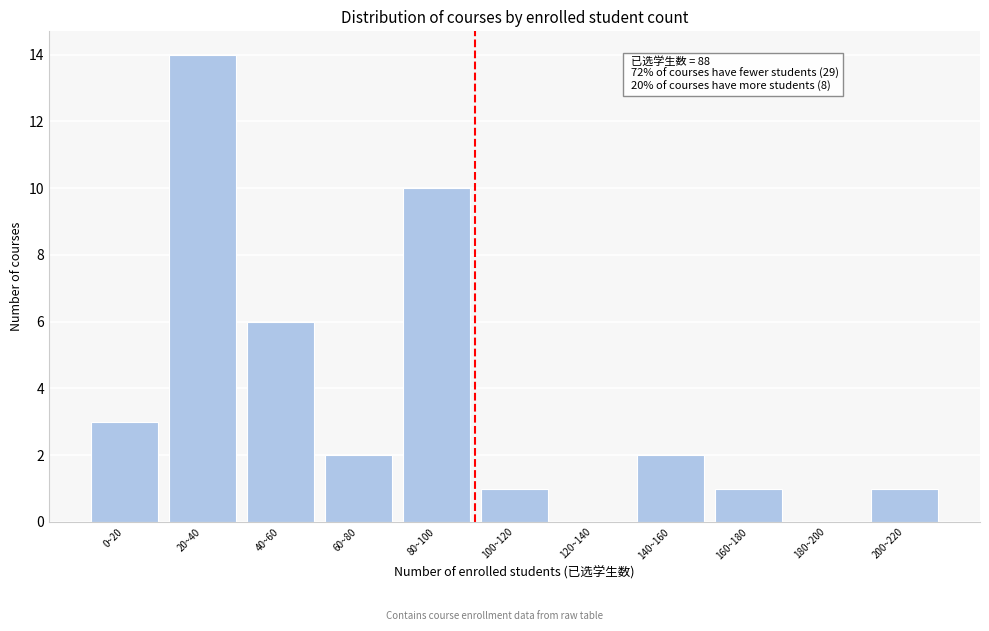

Reading left to right, what are all the values shown in this chart?

0~20=3	20~40=14	40~60=6	60~80=2	80~100=10	100~120=1	120~140=0	140~160=2	160~180=1	180~200=0	200~220=1